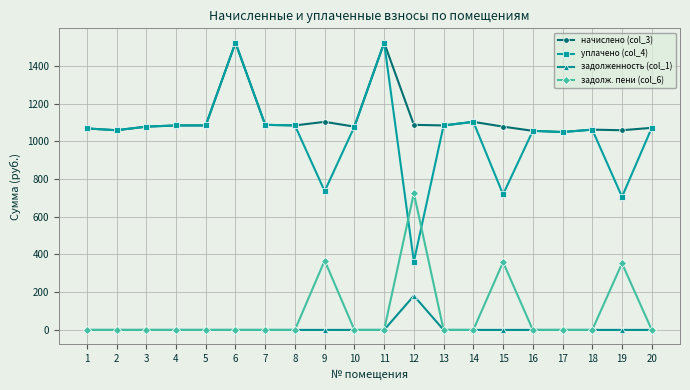

What is the average value of the уплачено (col_4) series?

1031.0